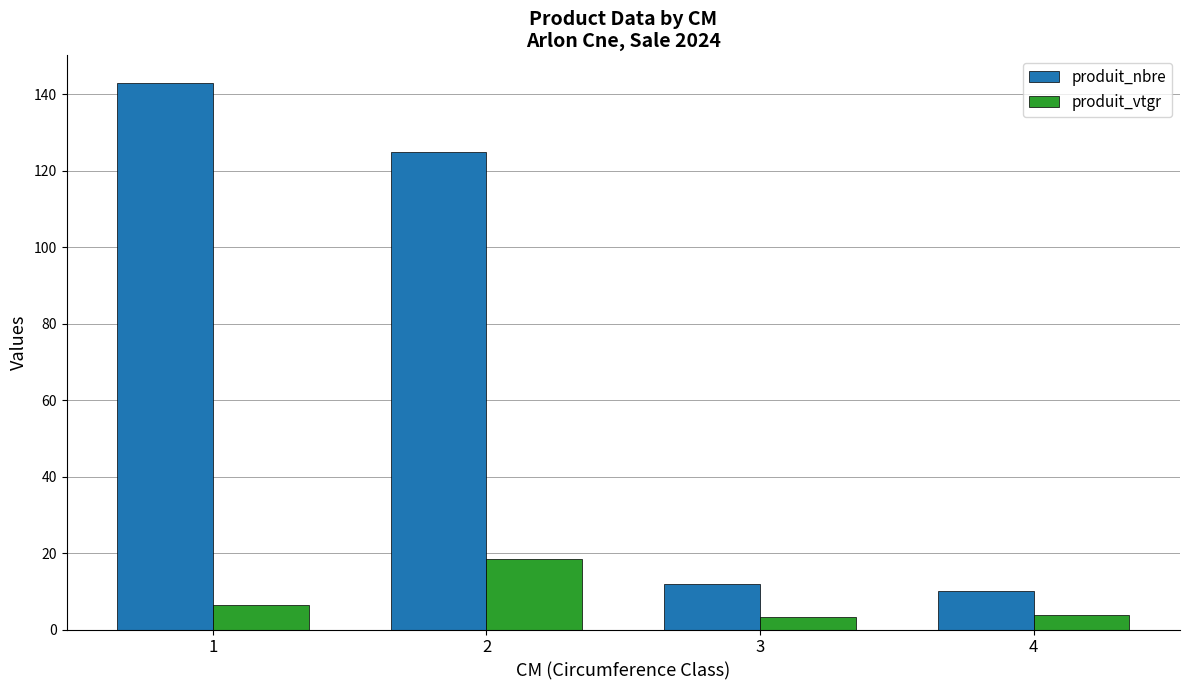

Reading right to left, list all the values displayed in this chart.

produit_nbre: 4=10.0	3=12.0	2=125.0	1=143.0
produit_vtgr: 4=3.9	3=3.3	2=18.5	1=6.3